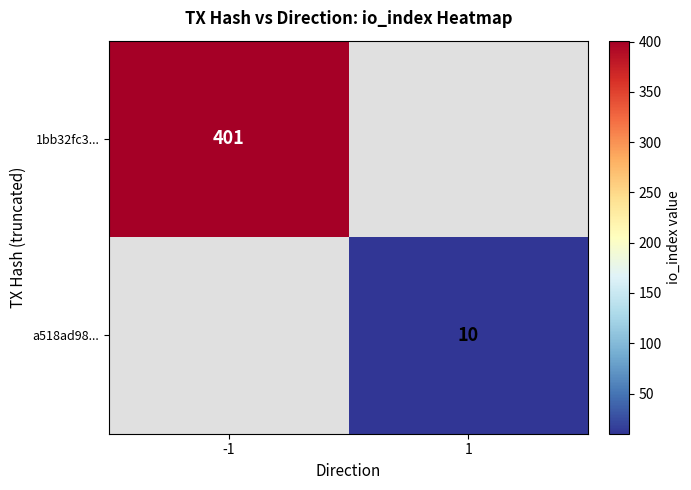

True or false: a518ad98... has a value of 2.5 at 1.

False